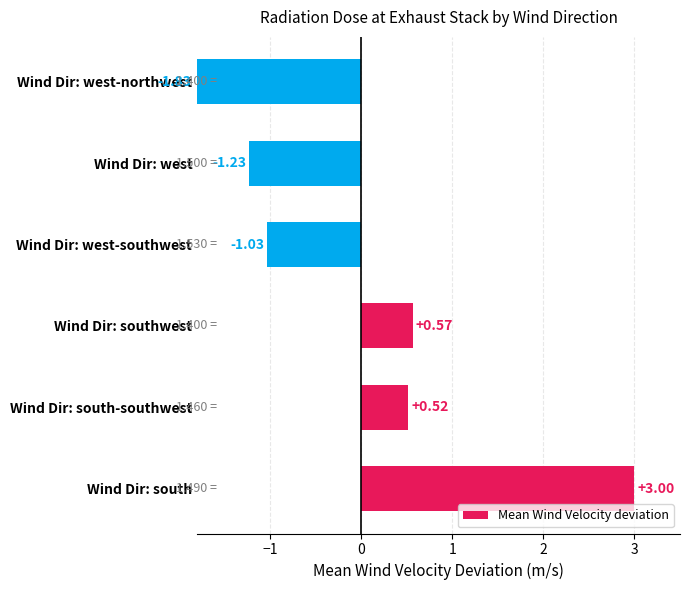

Does the chart contain any negative values?

Yes